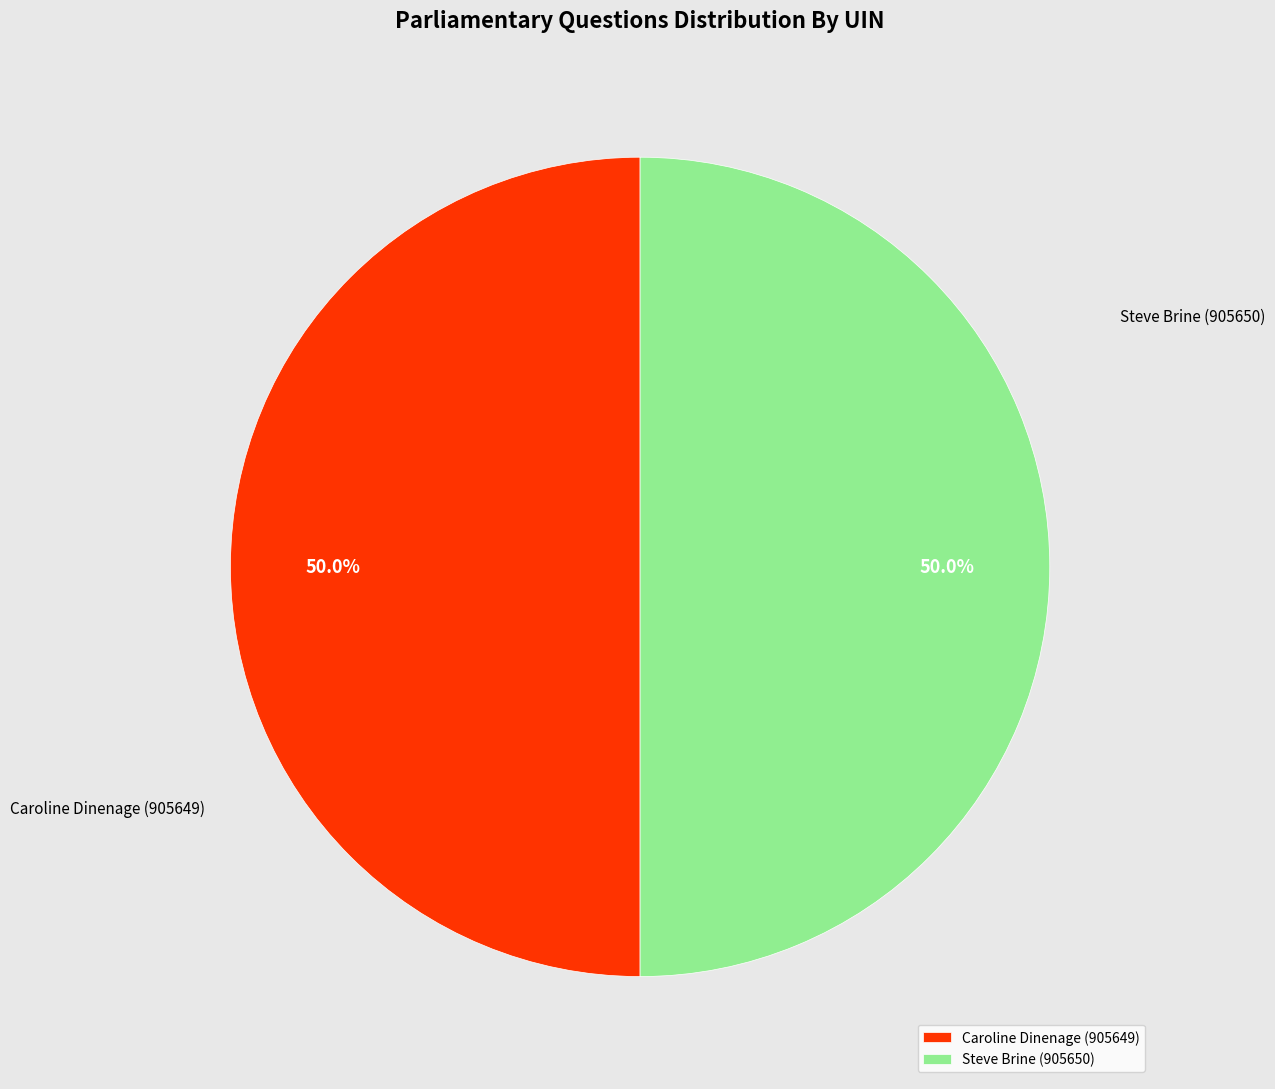

What is the ratio of the value at Caroline Dinenage (905649) to the value at Steve Brine (905650)?

1.0